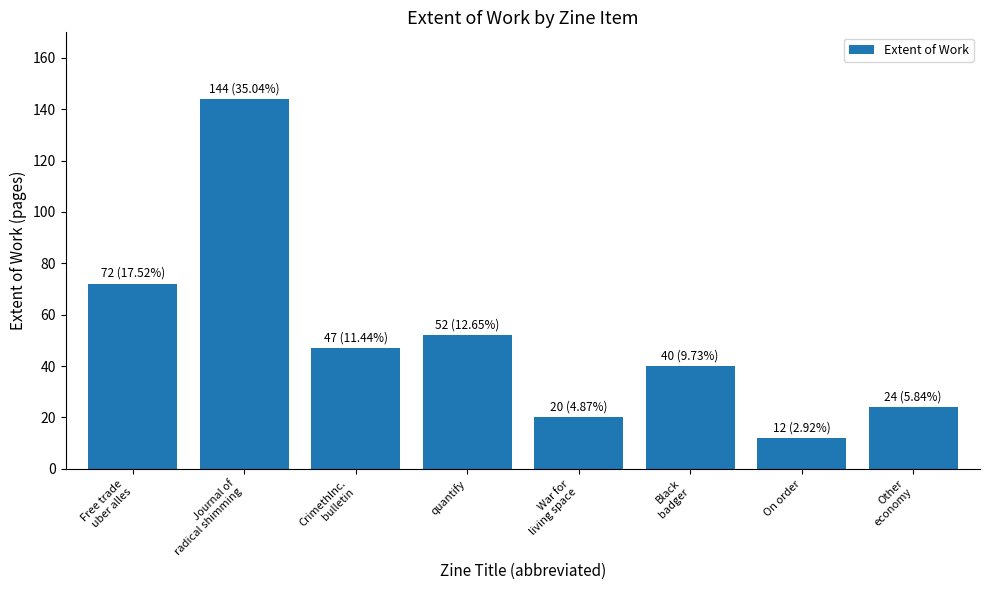

What is the ratio of the value at Journal of
radical shimming to the value at CrimethInc.
bulletin?

3.1